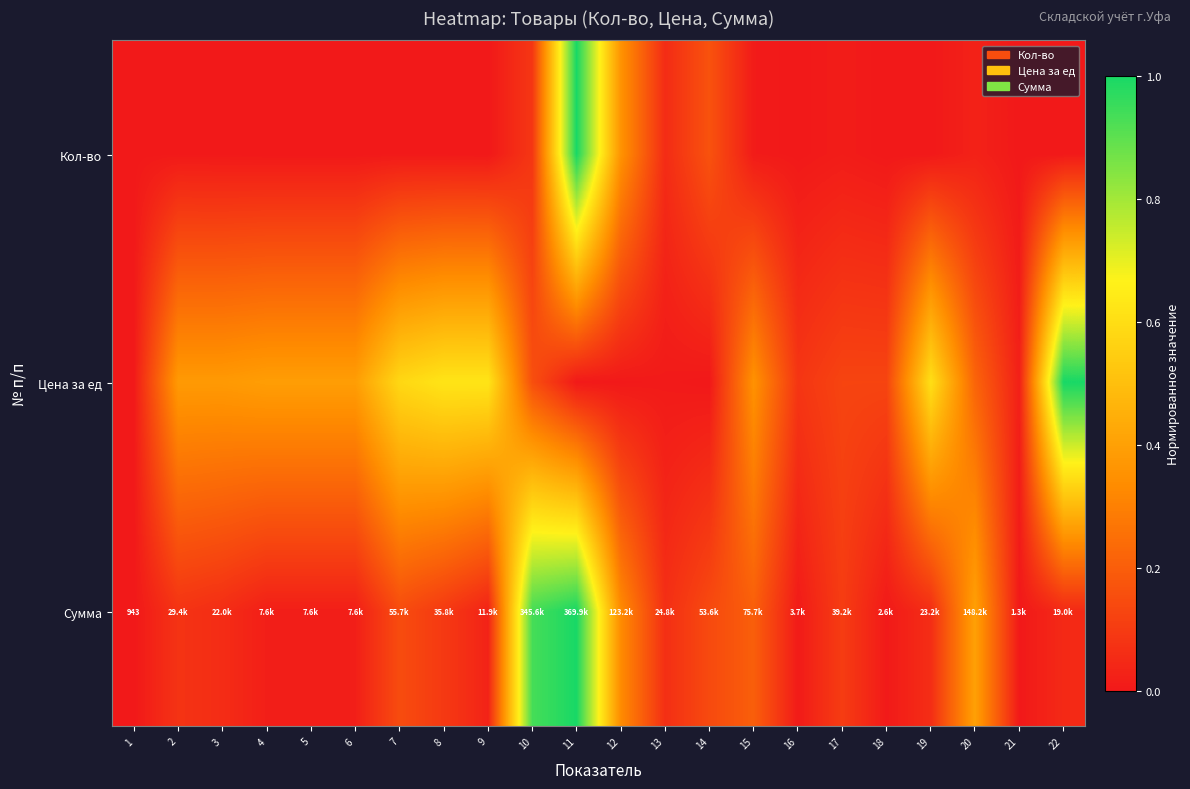

List the labels in order of Сумма value, smallest first.

1, 21, 18, 16, 4, 5, 6, 9, 22, 3, 19, 13, 2, 8, 17, 14, 7, 15, 12, 20, 10, 11